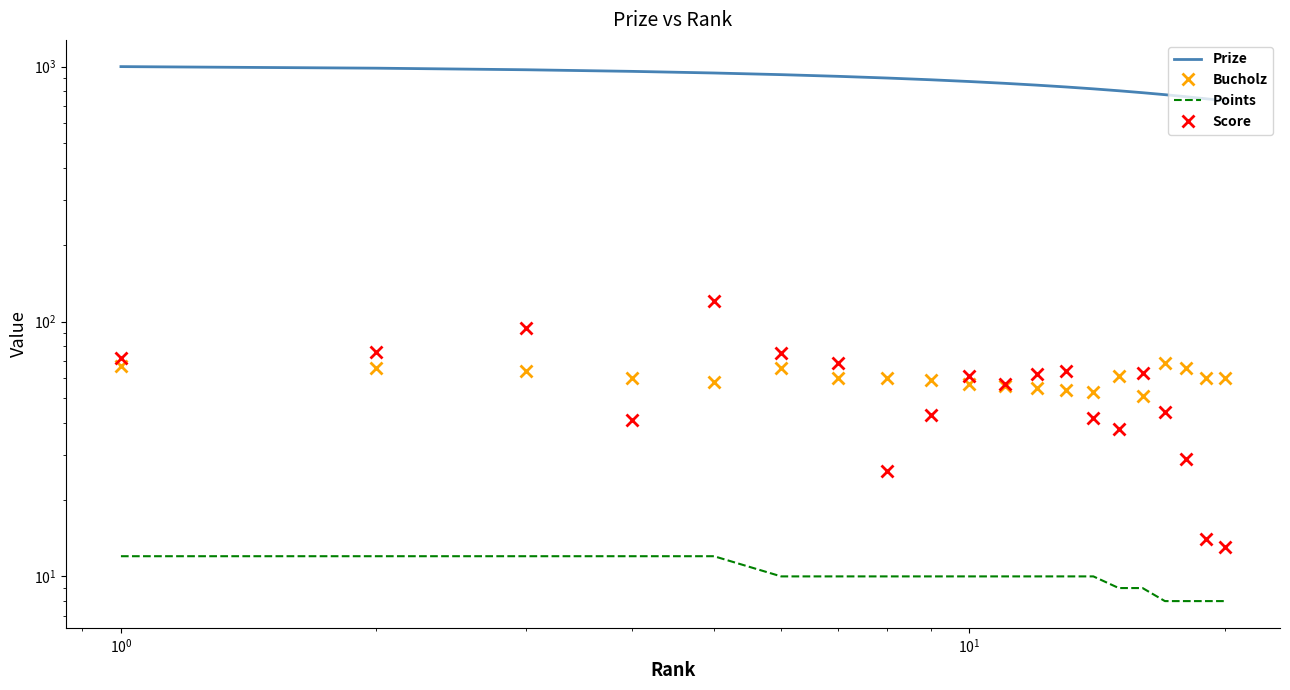

True or false: Bucholz and Score intersect in this chart.

True